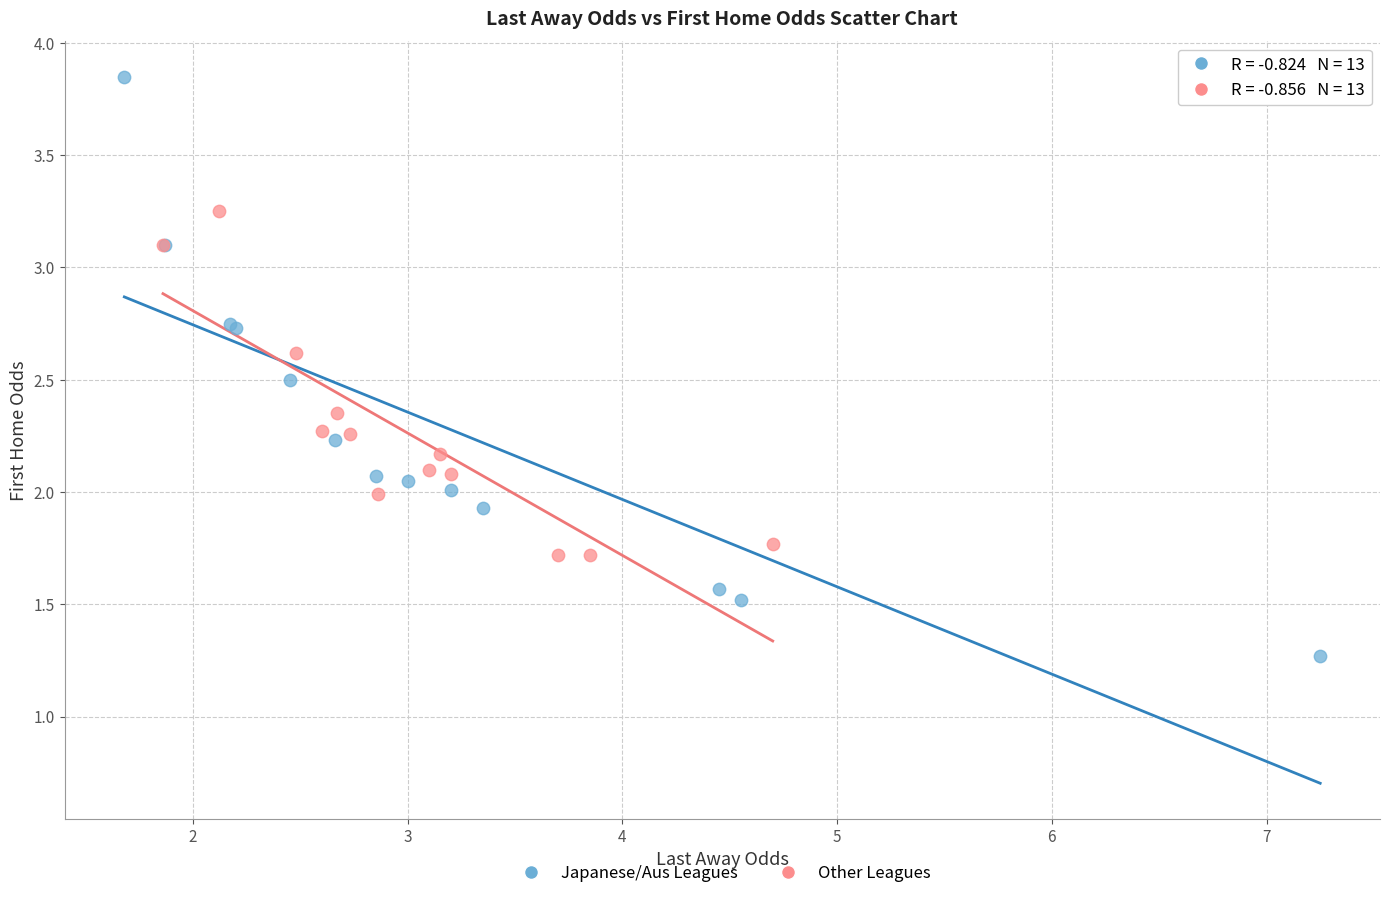

Which series contains the lowest Y value?

Japanese/Aus Leagues